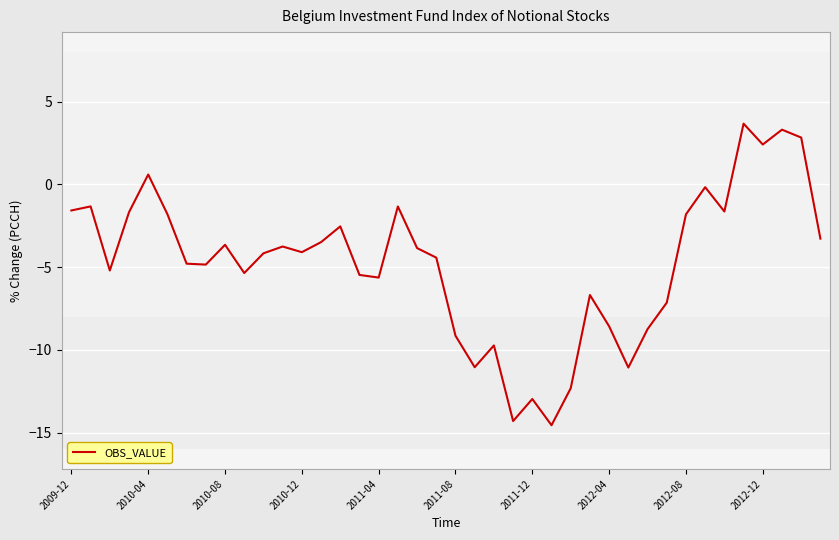

What is the maximum value shown in the chart?

3.7